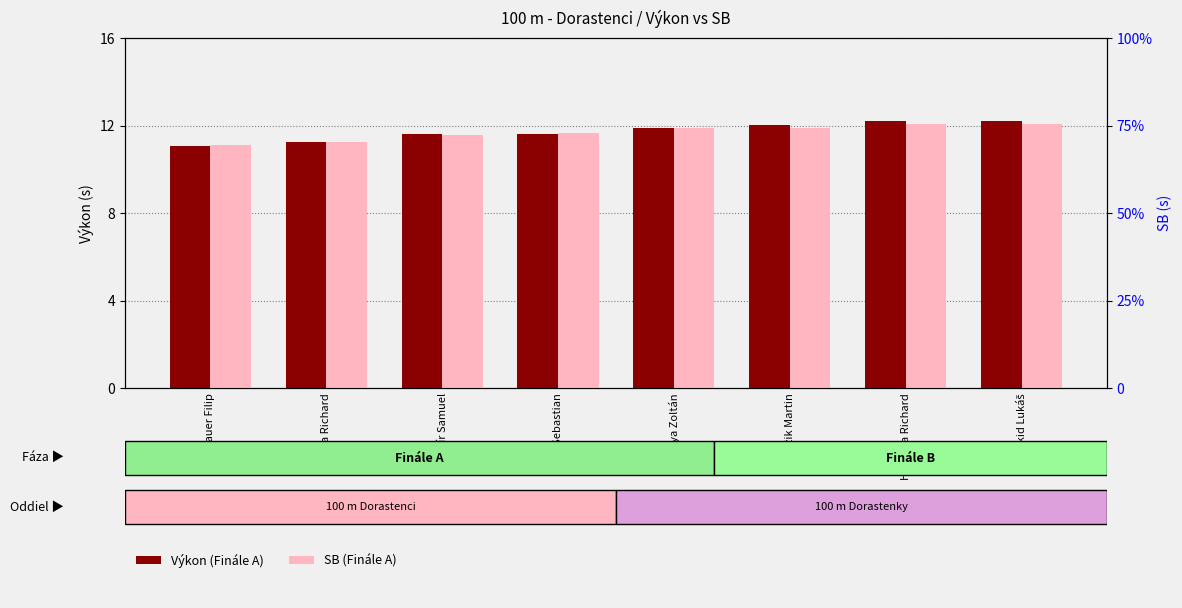

The SB (Finále A) series shows 11.9 at Hogya Zoltán. True or false?

True